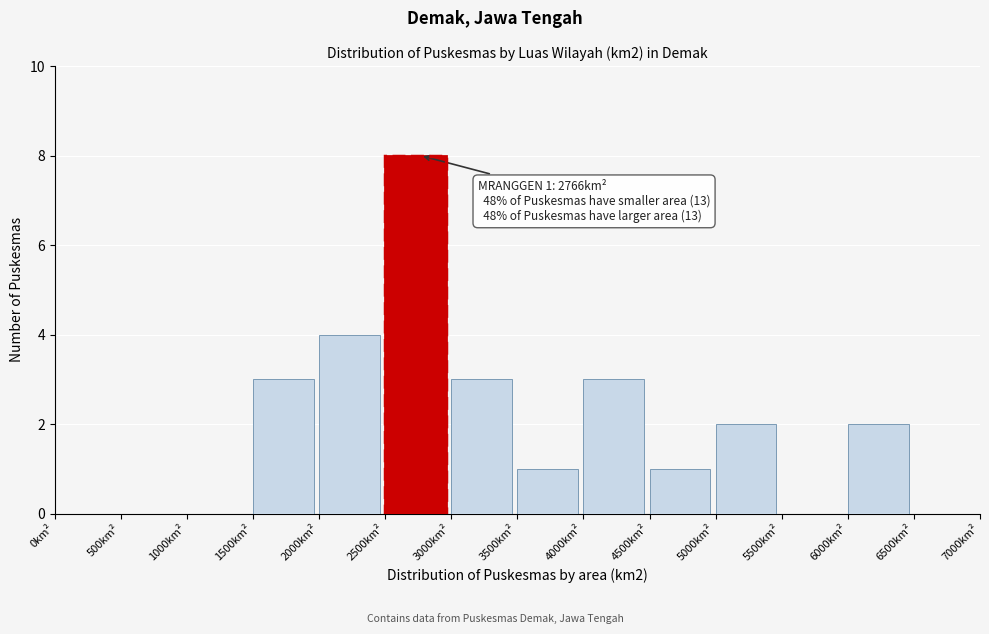

Over which range of the x-axis is the bar tallest?

2500 to 3000